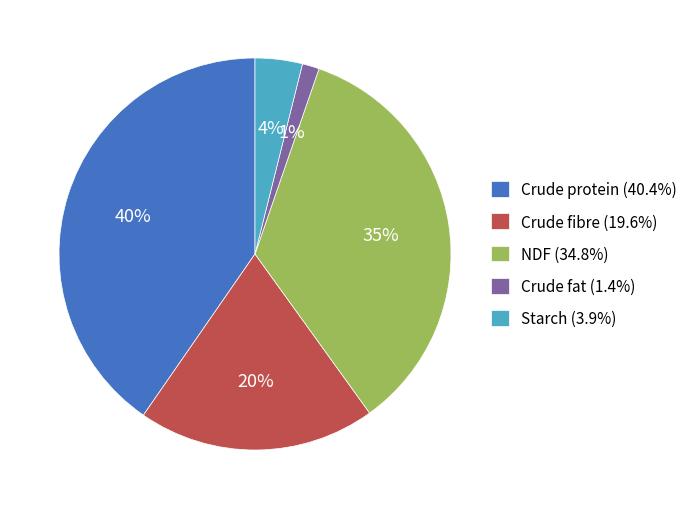

Which slice is the smallest?

Crude fat